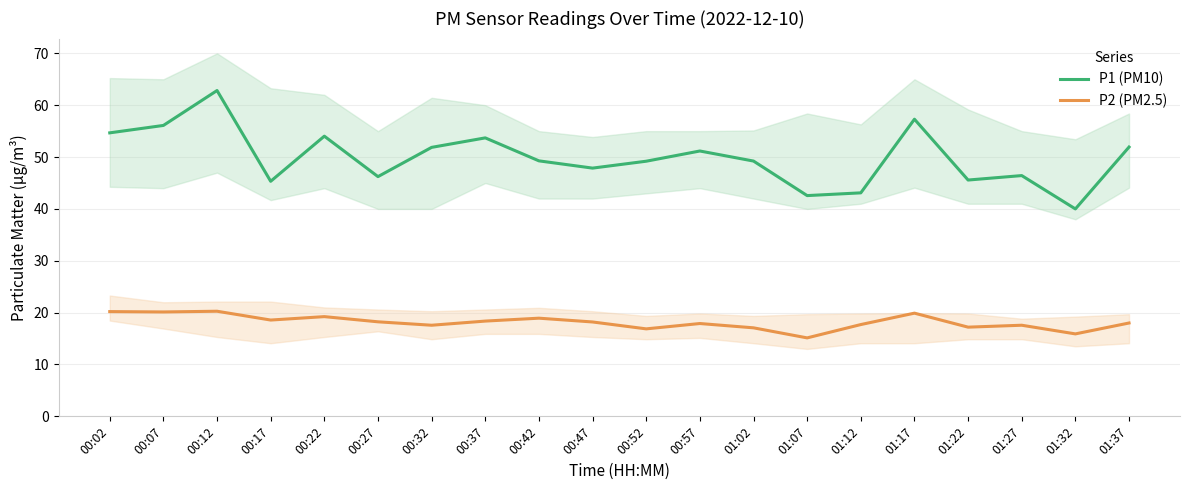

The P2 (PM2.5) series shows 17.2 at 01:22. True or false?

True